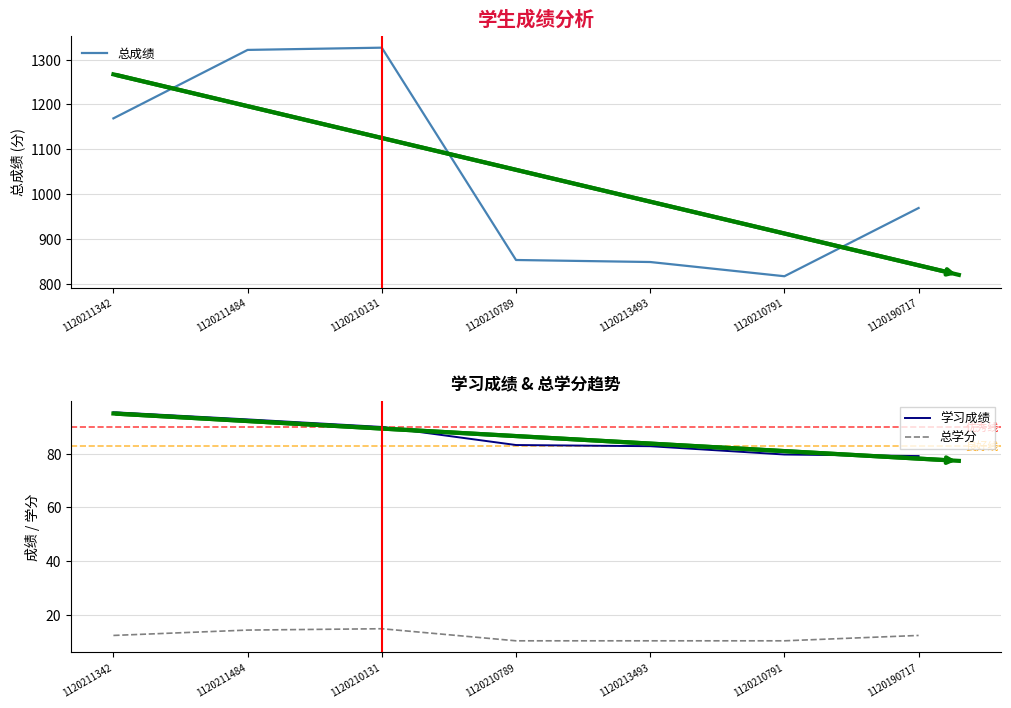

At which label does 总学分 first exceed 12?

1120211342